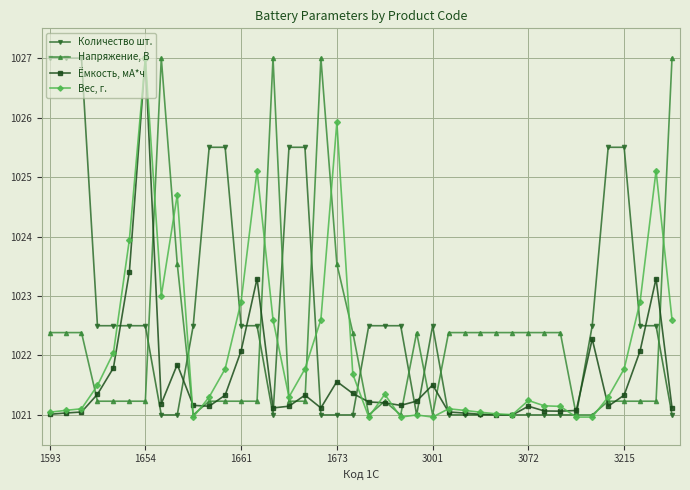

Which series has the largest total across all categories?

Количество шт.